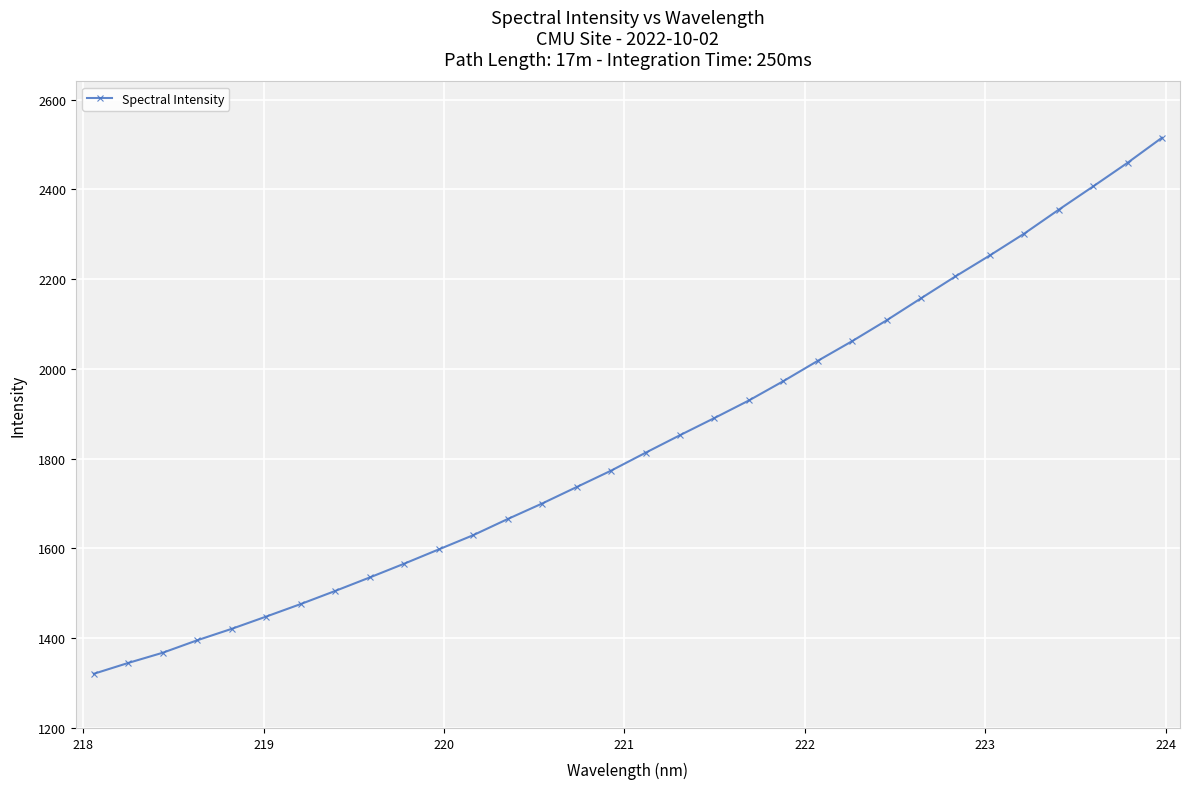

What is the value of the 8th point from the left?

1505.3